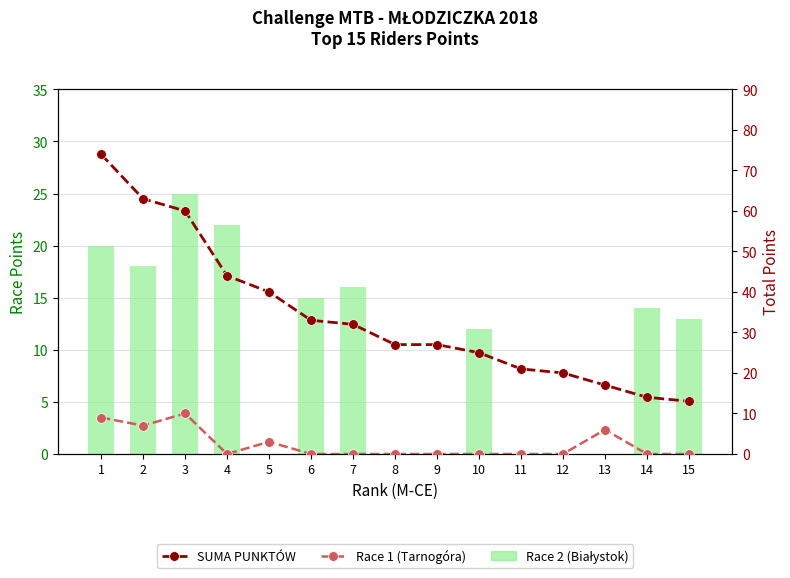

What is the difference between the Race 2 (Białystok) values at 2 and 9?

18